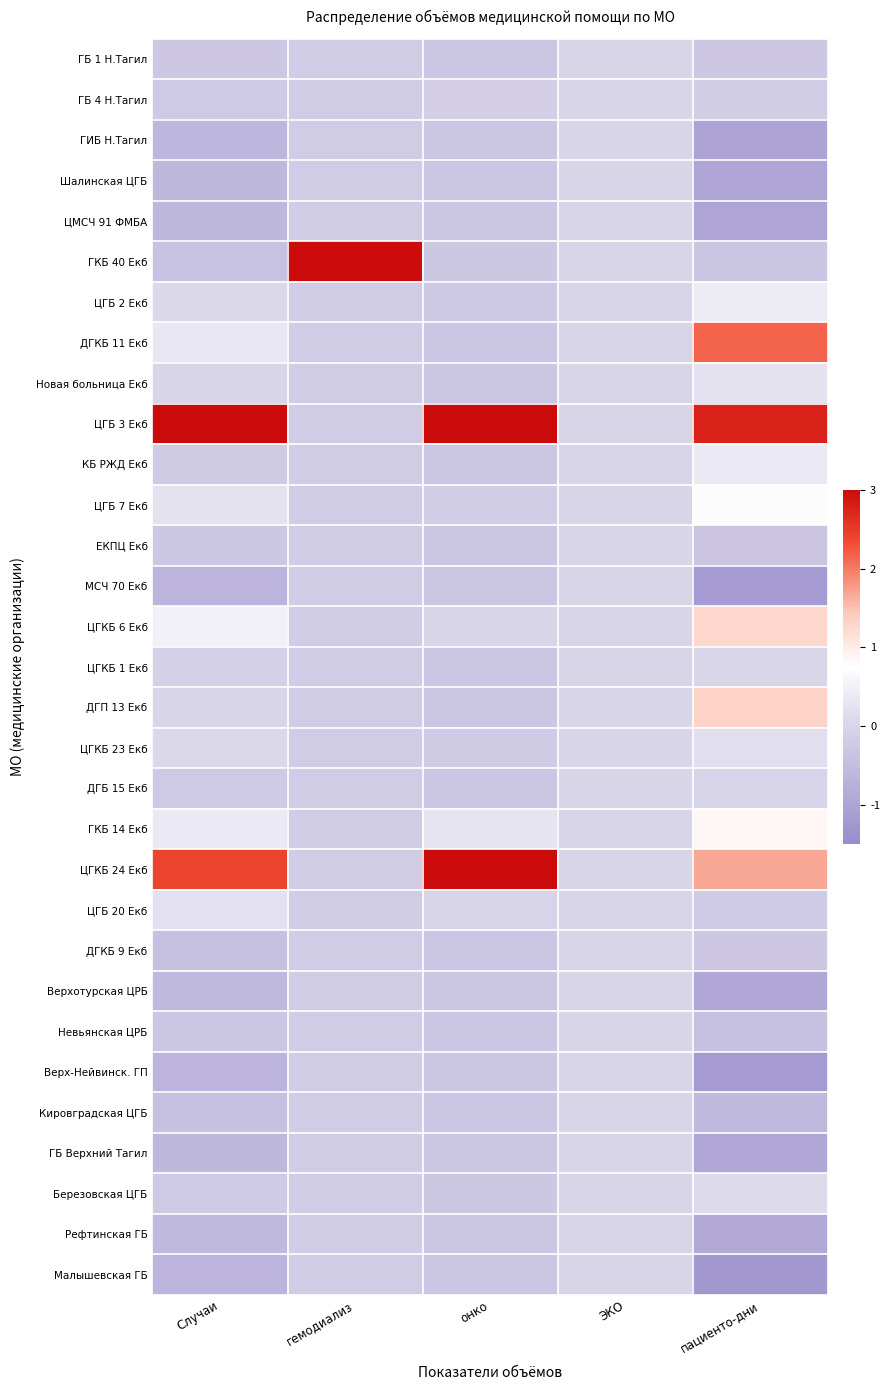

Between Случаи and пациенто-дни, which is larger?

пациенто-дни